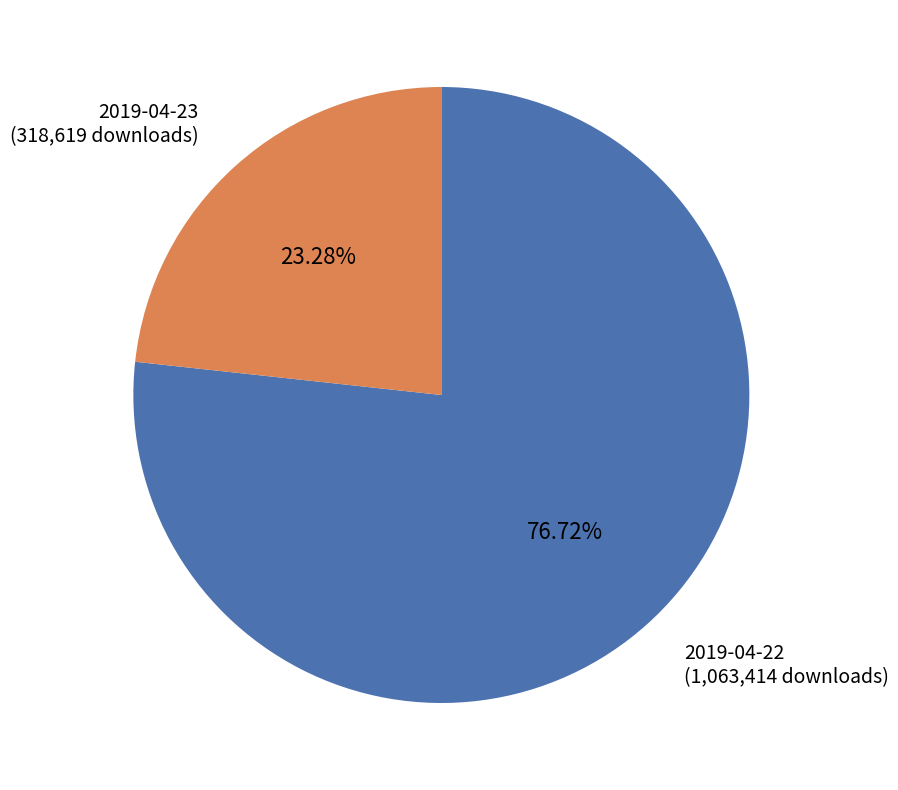

Does 2019-04-22 represent more than half of the total?

Yes